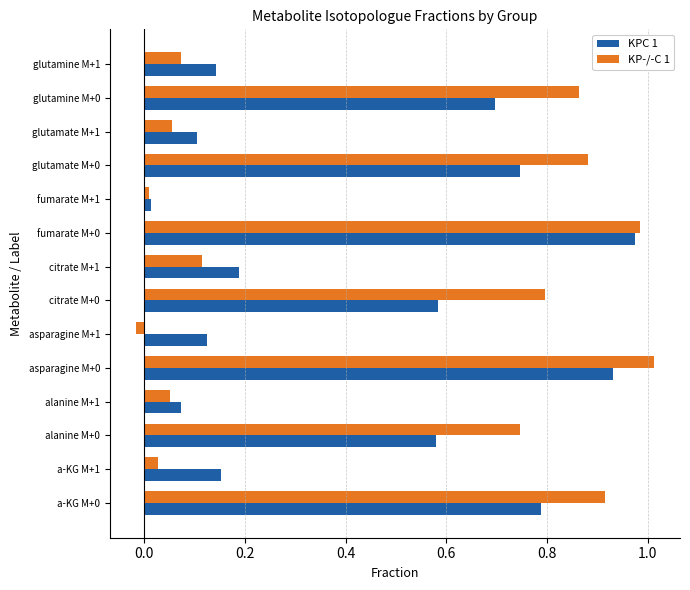

What are all the series names shown in the legend?

KPC 1, KP-/-C 1